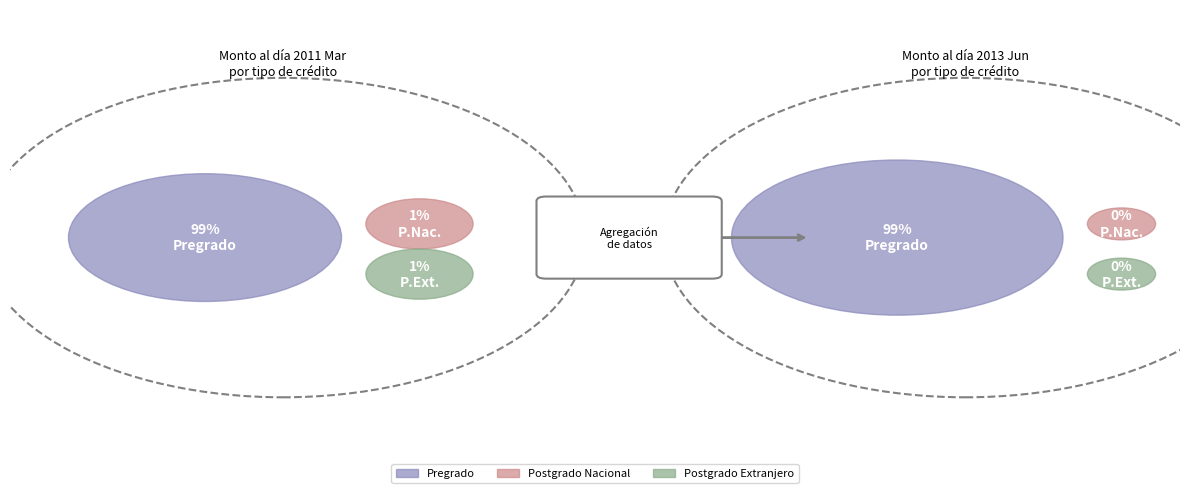

Which series has the widest spread of values?

Pregrado